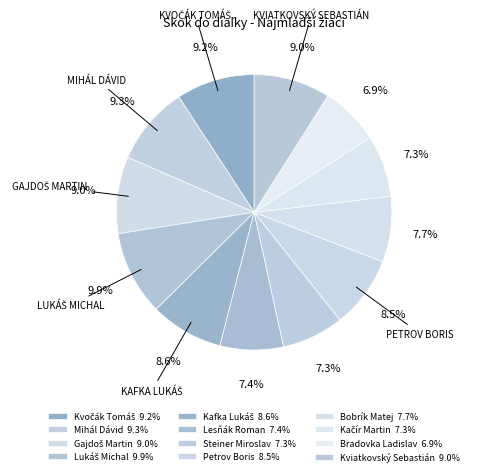

Which category has the smallest portion of the pie?

Bradovka Ladislav